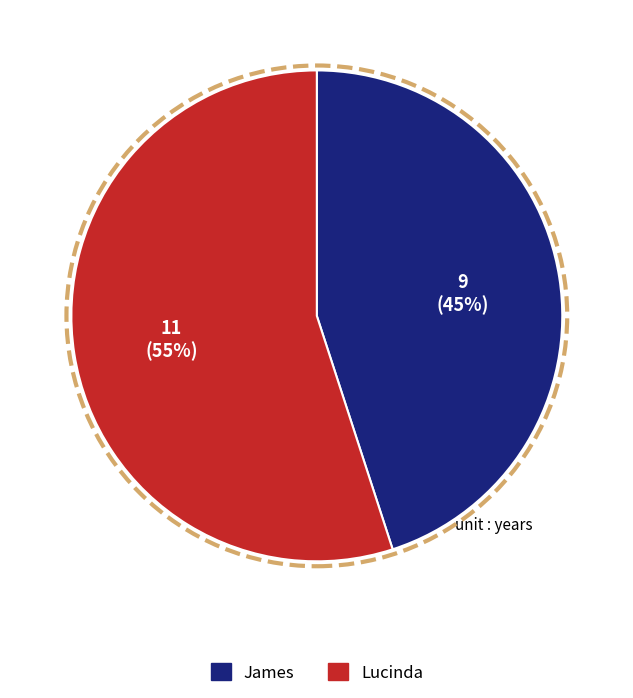

True or false: James accounts for 38% of the total.

False